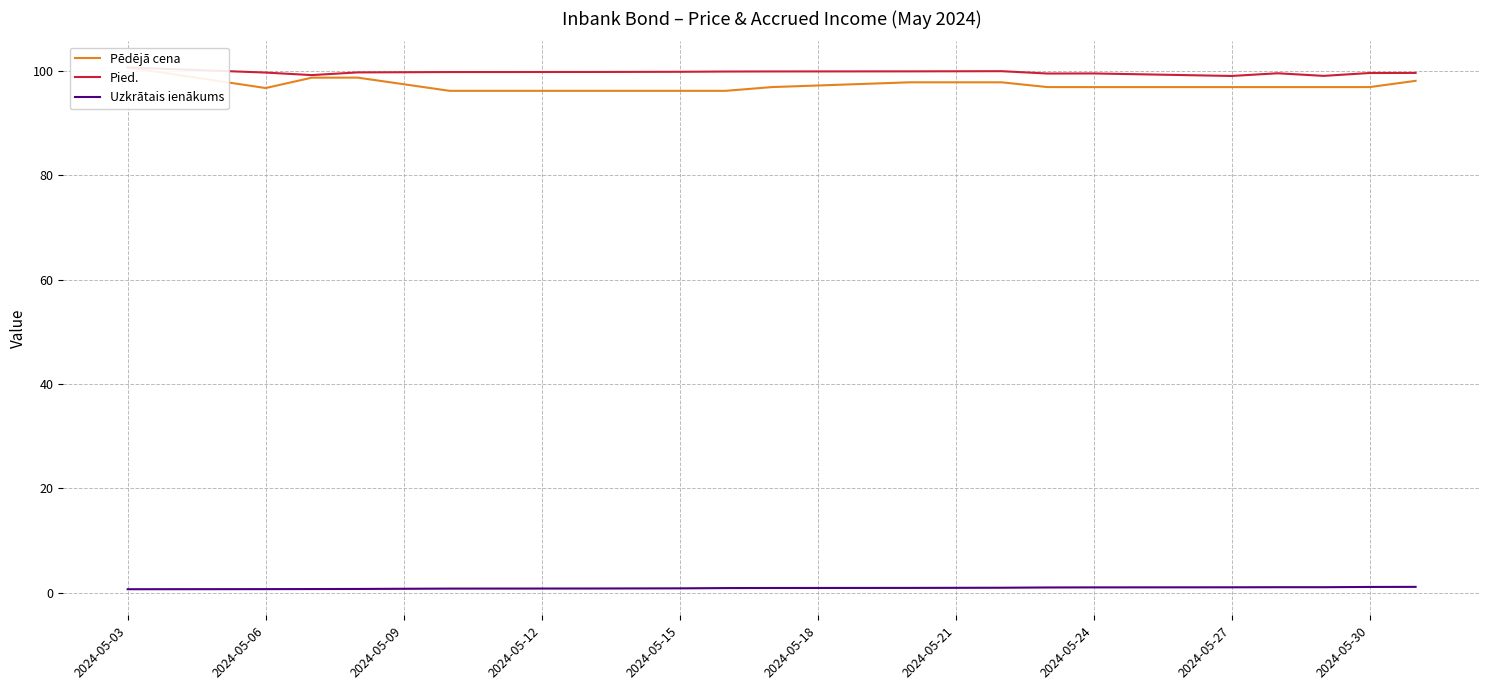

What are all the series names shown in the legend?

Pēdējā cena, Pied., Uzkrātais ienākums